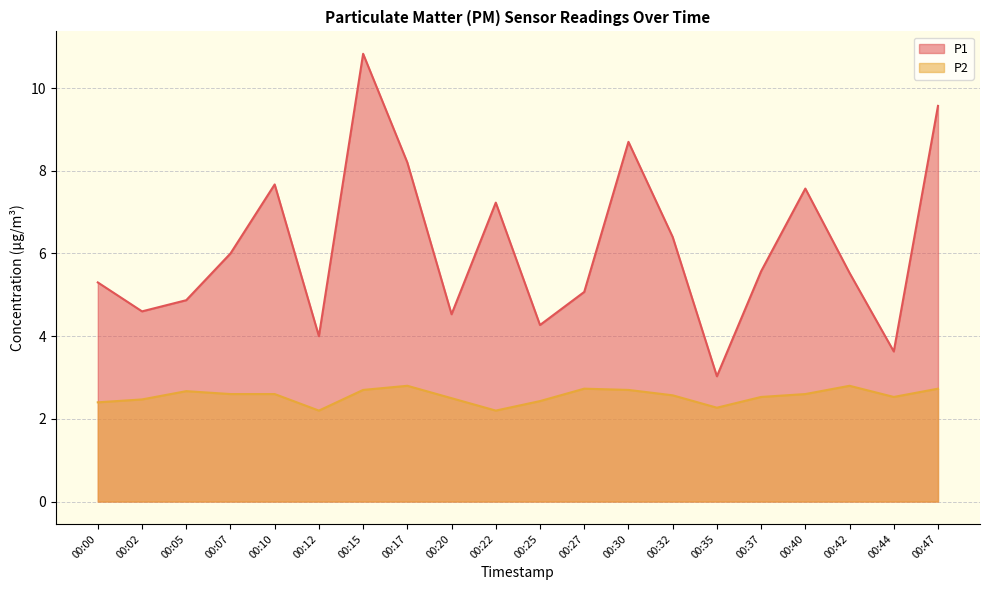

At which category is the sum across all series the highest?

00:15